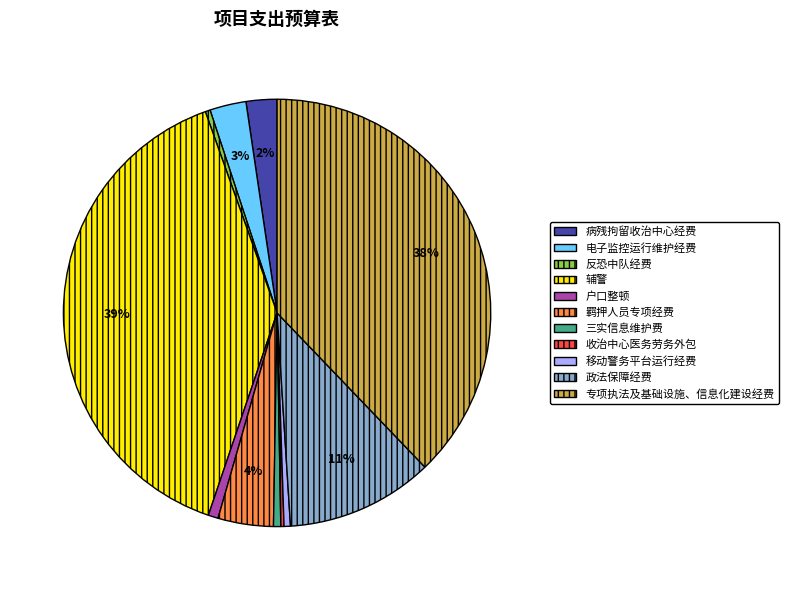

True or false: 电子监控运行维护经费 accounts for 14% of the total.

False